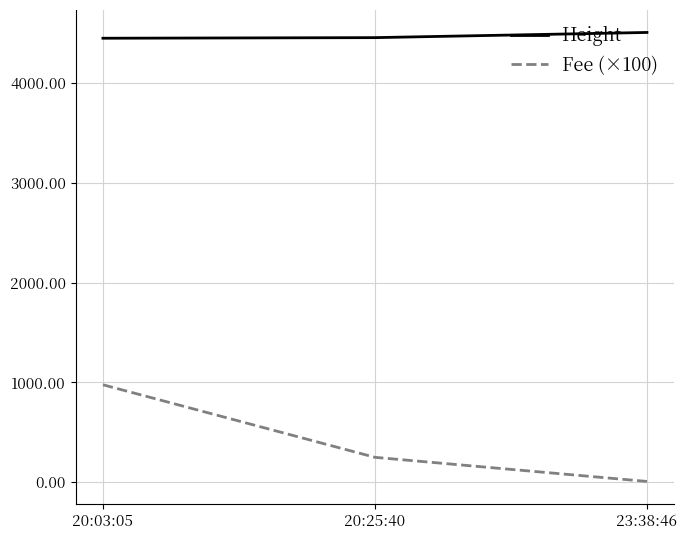

What is the sum of all Fee (×100) values?

1231.1